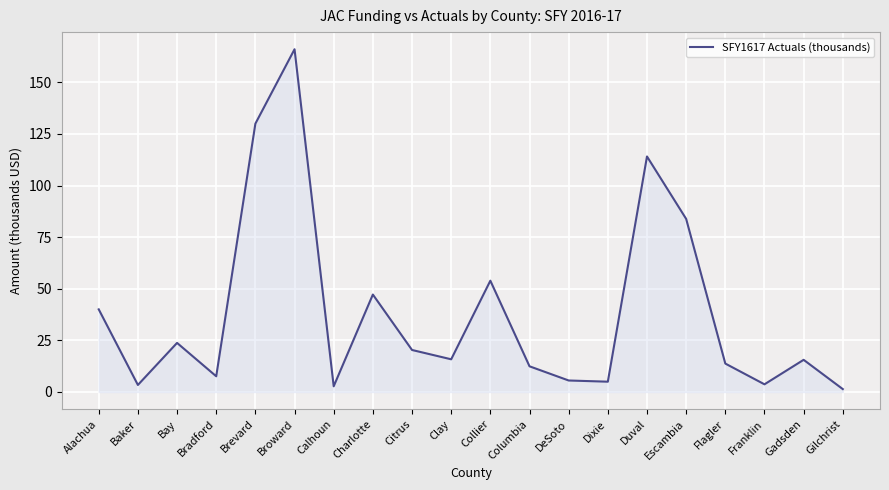

What is the change in value from Alachua to Franklin?

-36.3